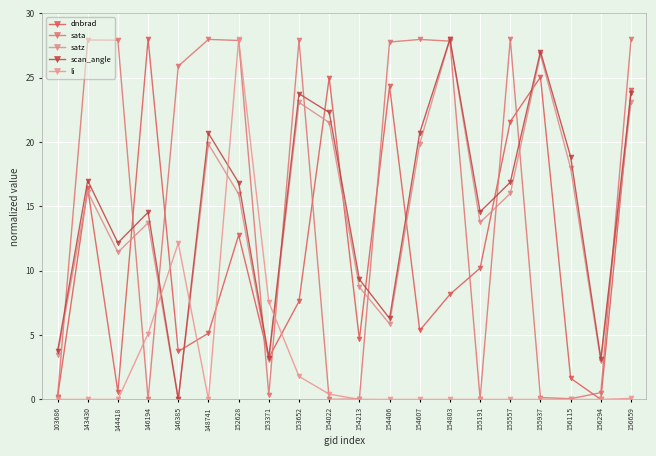

What is the value of the sata point at the 20th from the left?

28.0